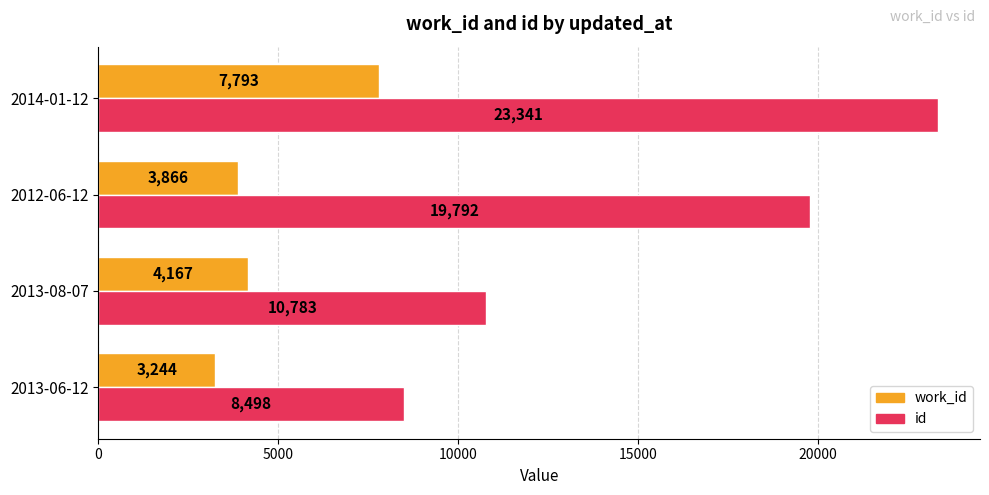

What is the minimum value shown in the chart?

3244